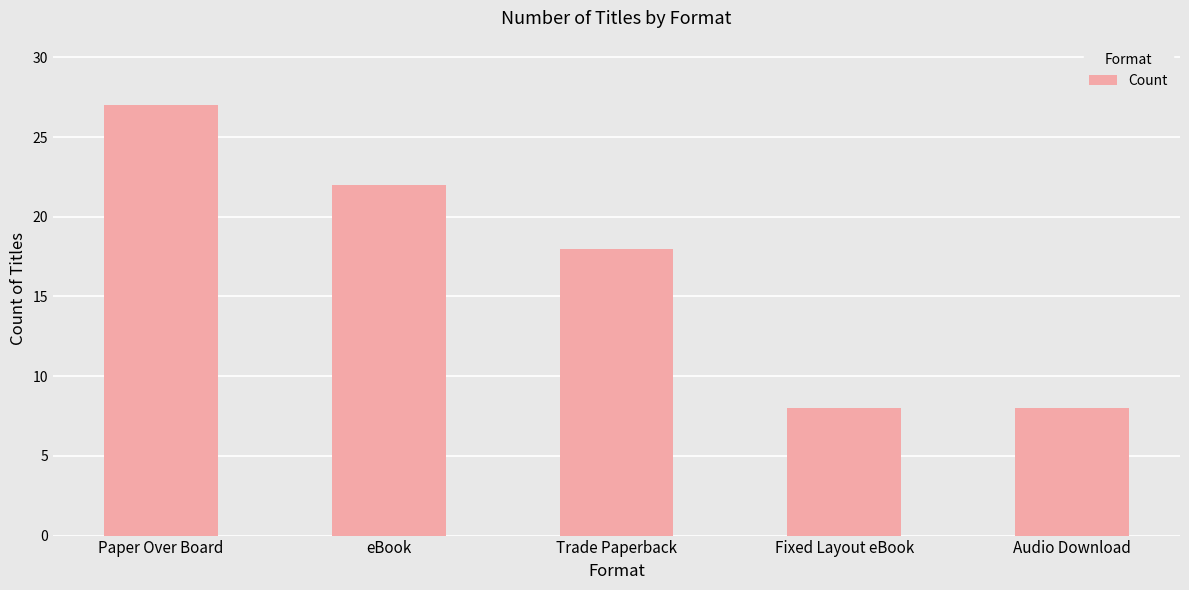

What is the label of the 2nd bar from the left?

eBook